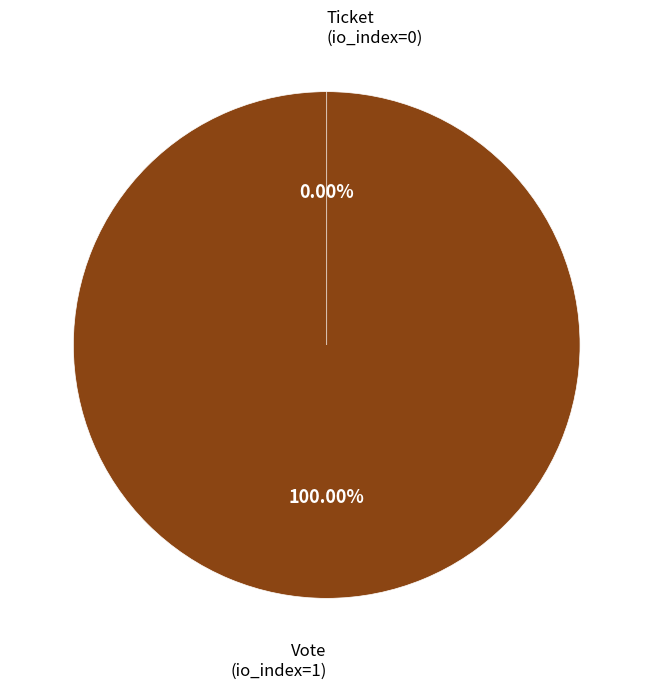

To the nearest percent, what is the average slice percentage?

50%